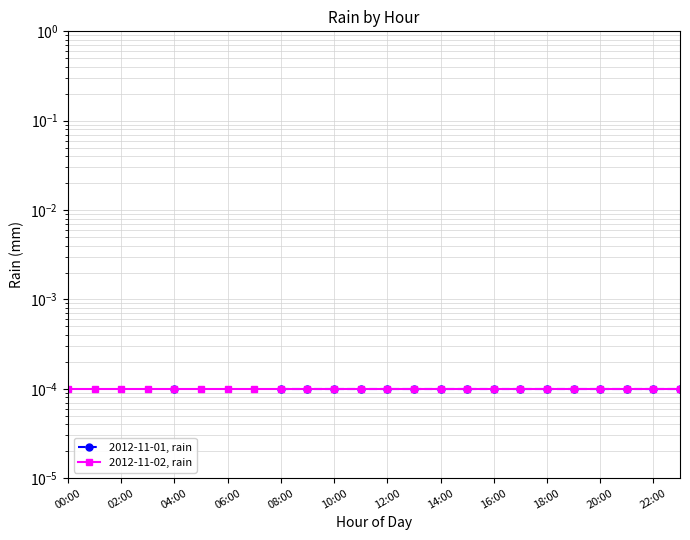

What is the label of the 11th point from the right?

13